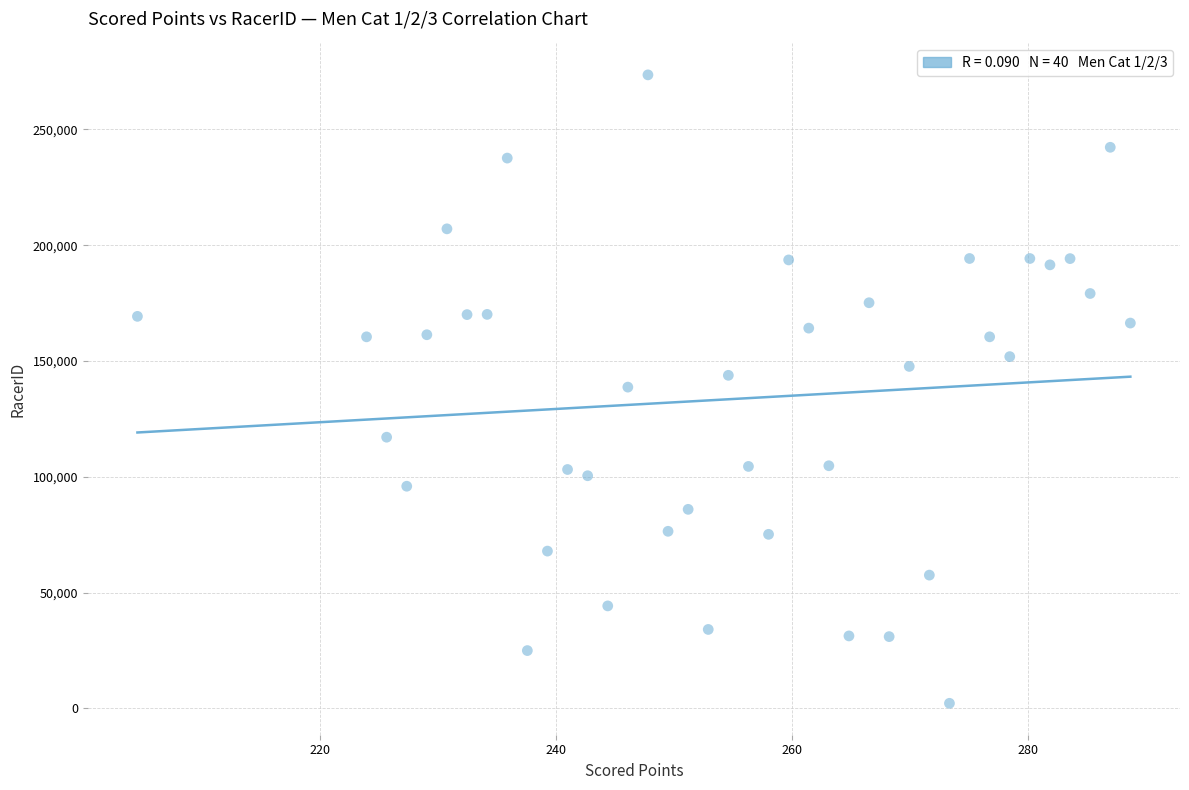

What is the range of Y values (max minus min)?

271385